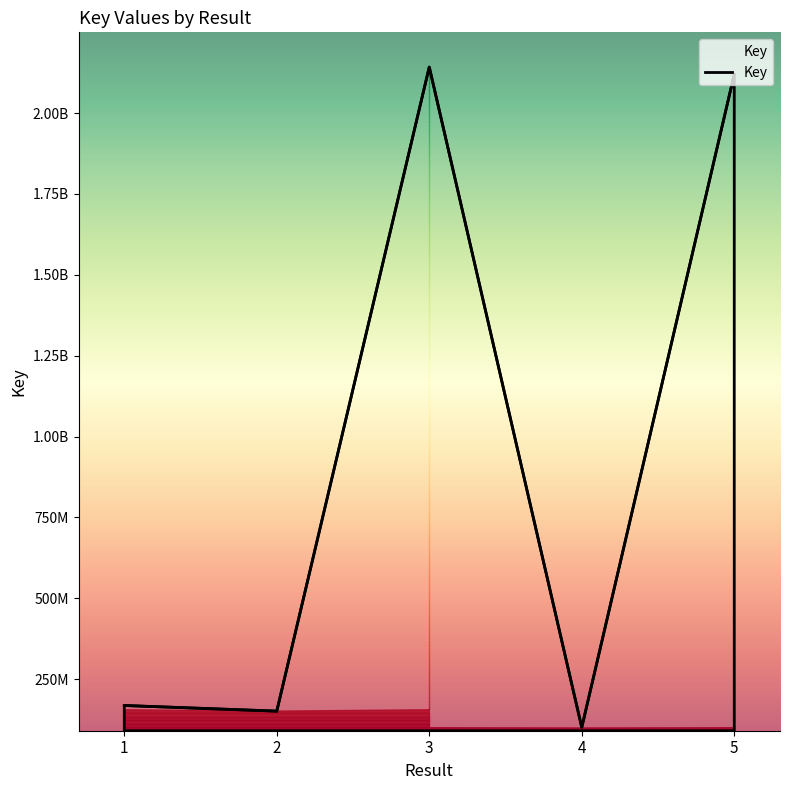

Reading right to left, list all the values displayed in this chart.

2120109306	100962164	2142594888	151453185	168849086